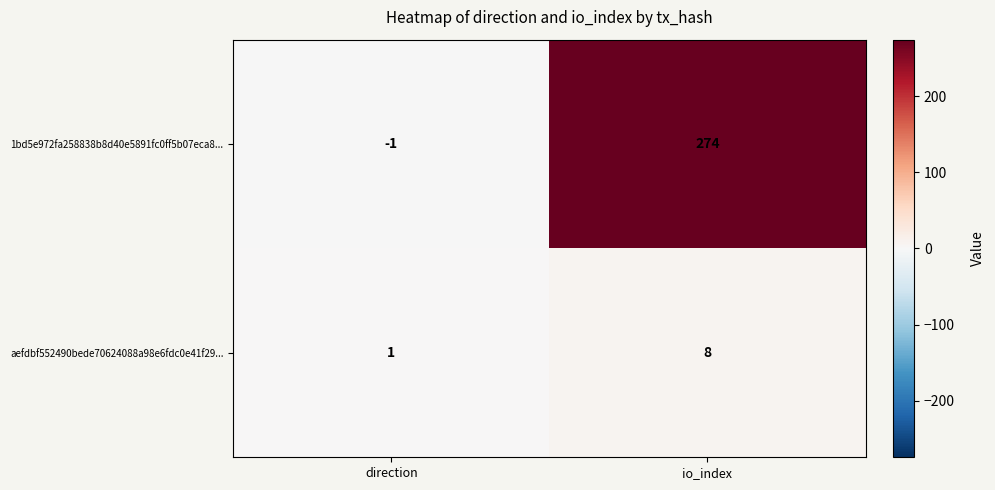

Reading right to left, transcribe all the data shown in this chart.

1bd5e972fa258838b8d40e5891fc0ff5b07eca8...: 274	-1
aefdbf552490bede70624088a98e6fdc0e41f29...: 8	1